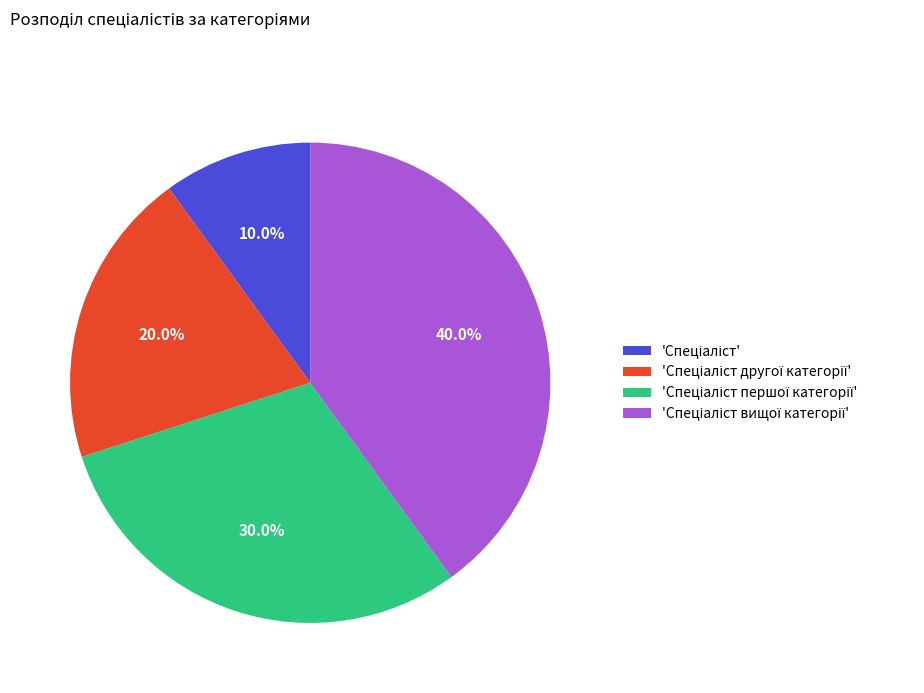

Does any single category account for the majority?

No